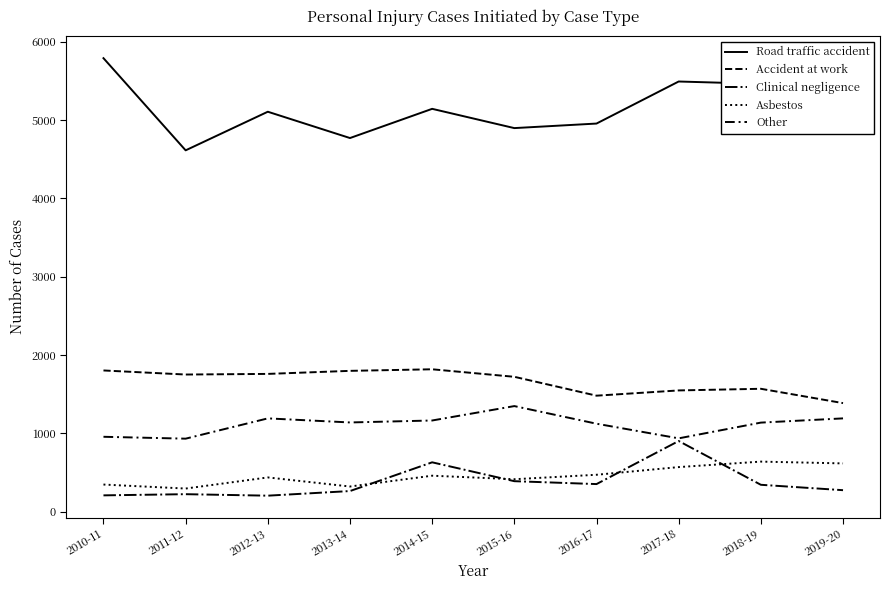

At how many categories does at least one series exceed 1152?

10